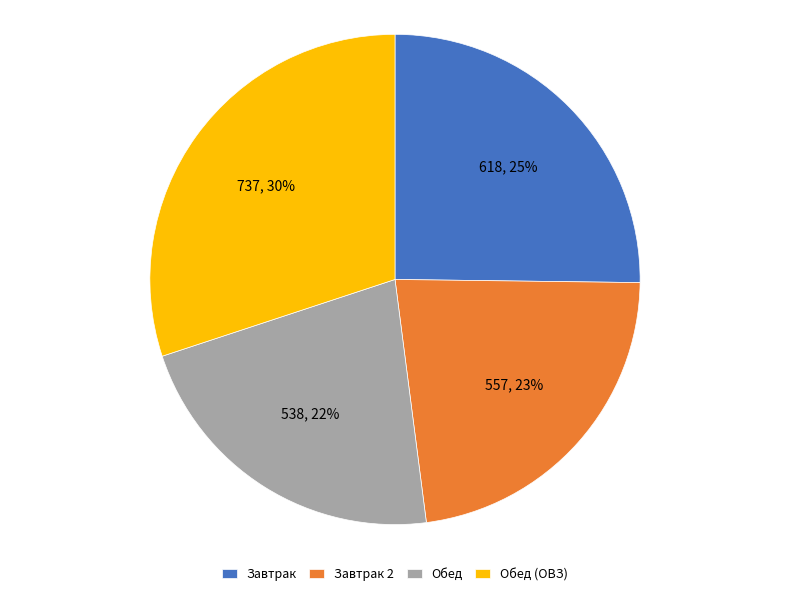

Does Обед (ОВЗ) represent more than half of the total?

No